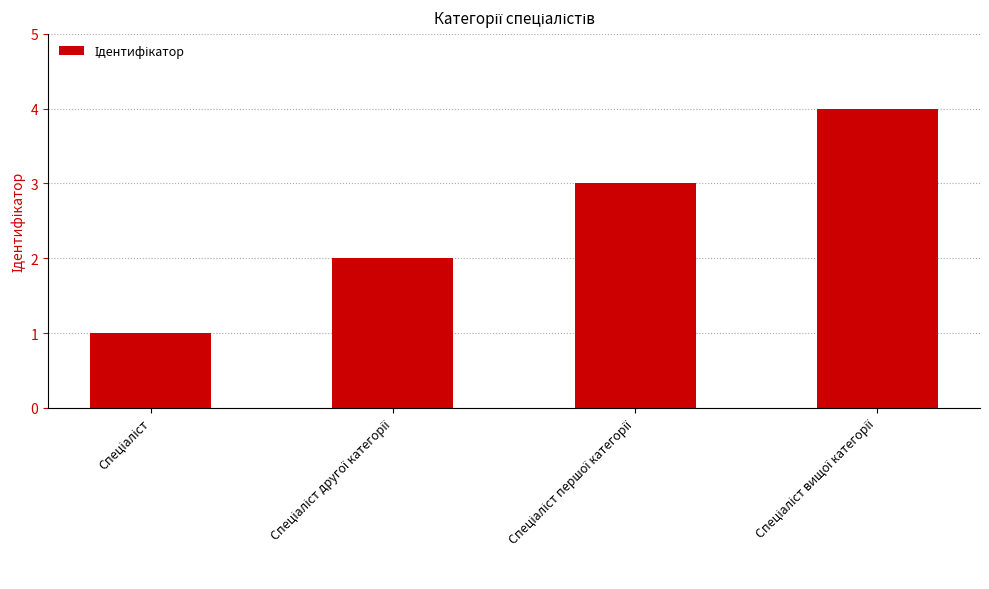

What is the greatest value displayed?

4